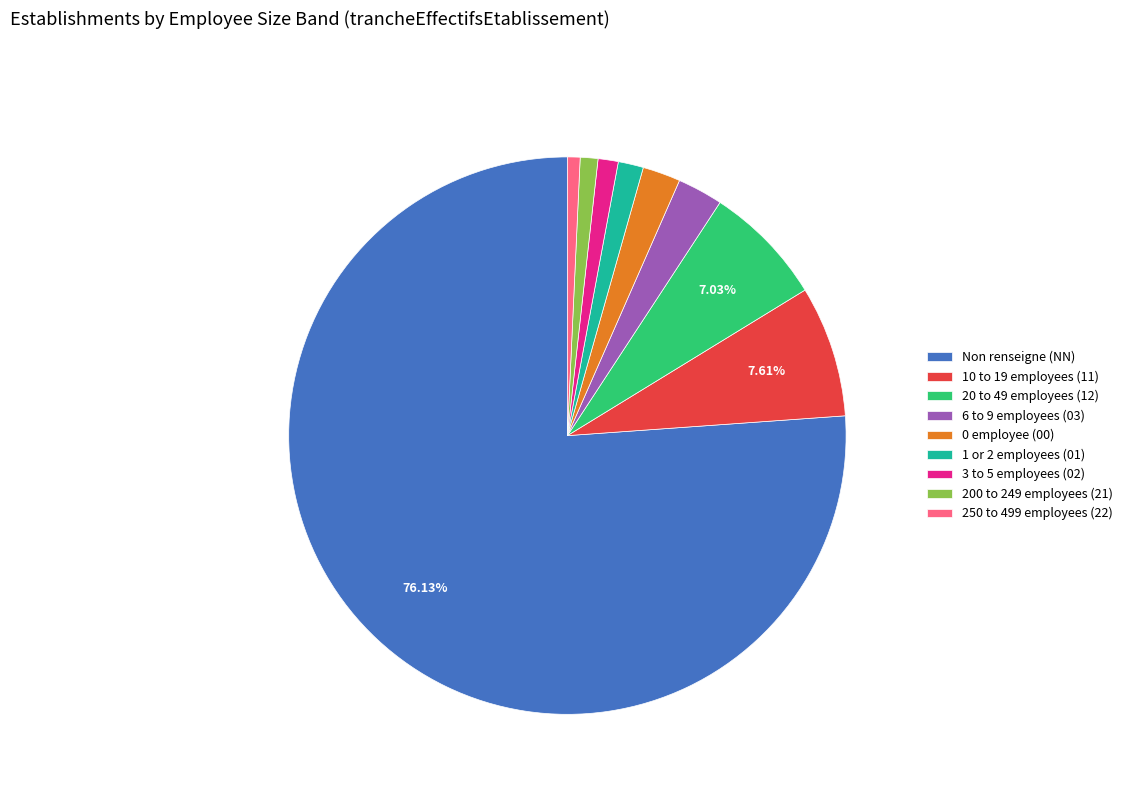

How many slices are in this pie chart?

9